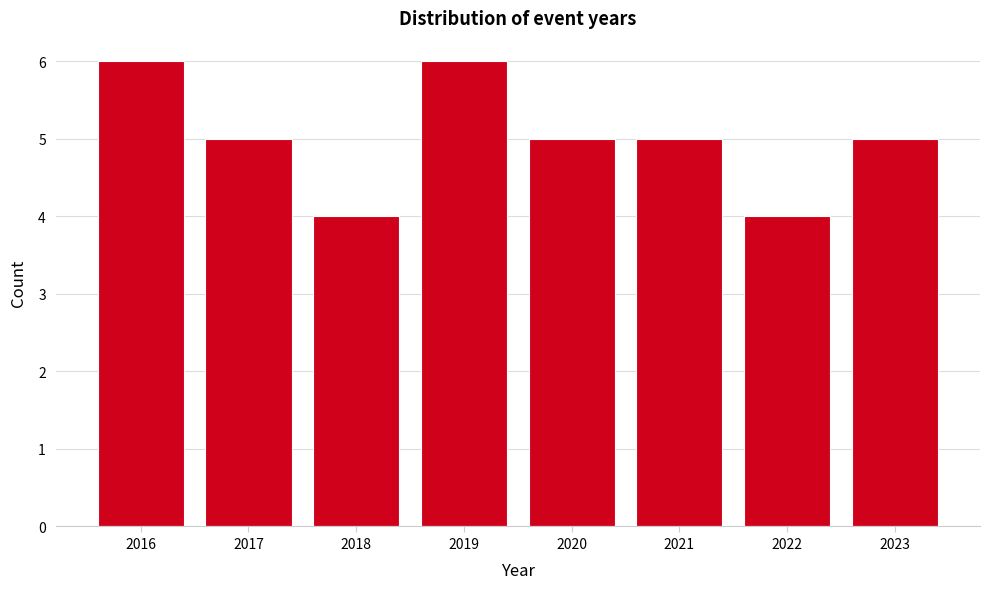

Reading left to right, extract all data points from this chart.

2016=6	2017=5	2018=4	2019=6	2020=5	2021=5	2022=4	2023=5